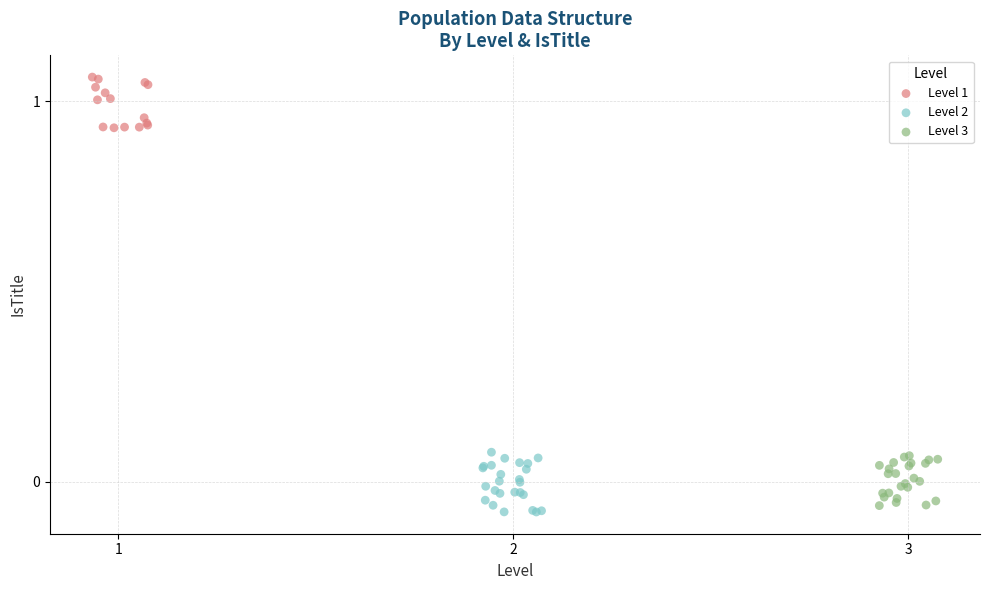

Which series has the widest spread of Y values?

Level 2